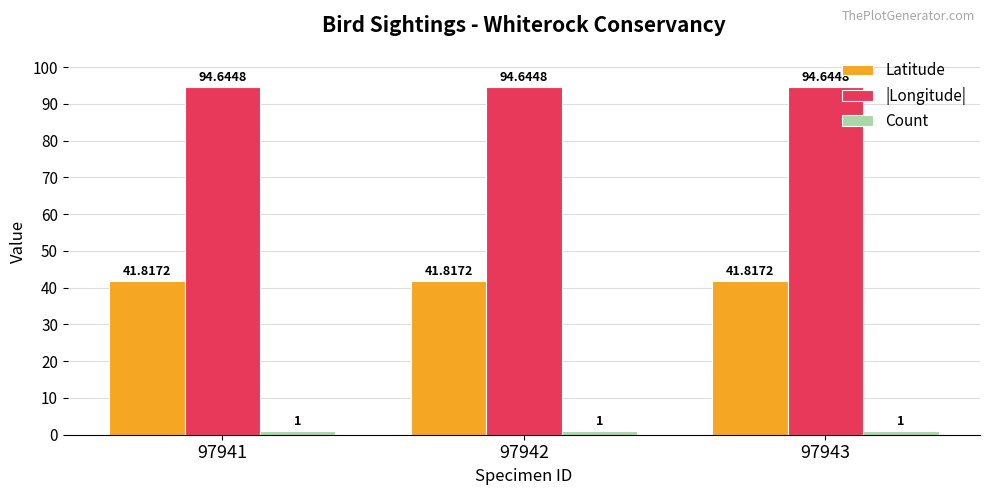

What is the difference between the highest and lowest values at 97942?

93.6